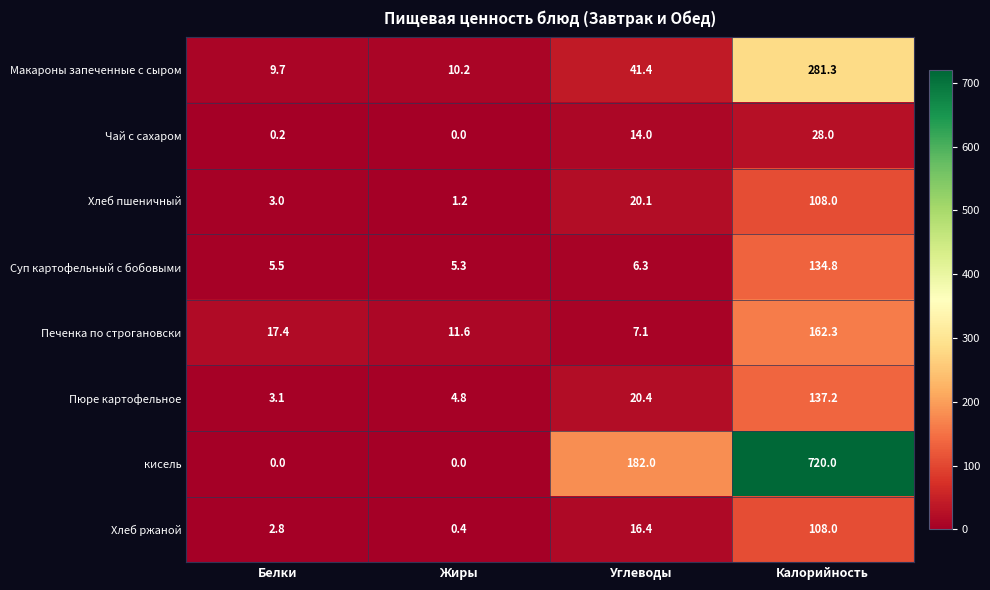

Between Жиры and Углеводы, which series saw the biggest shift?

кисель